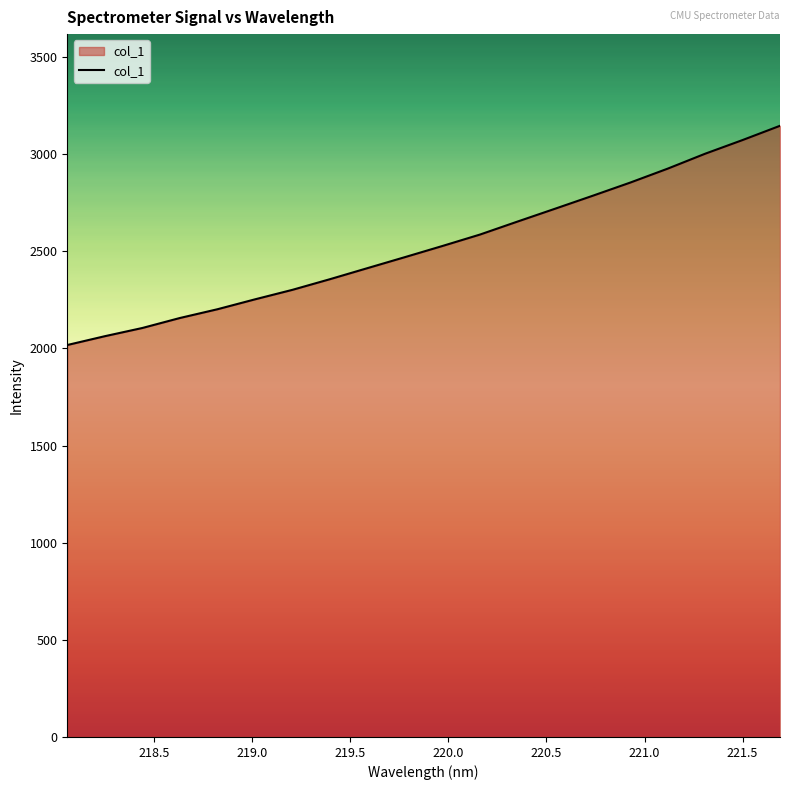

Does the chart have visible grid lines?

No